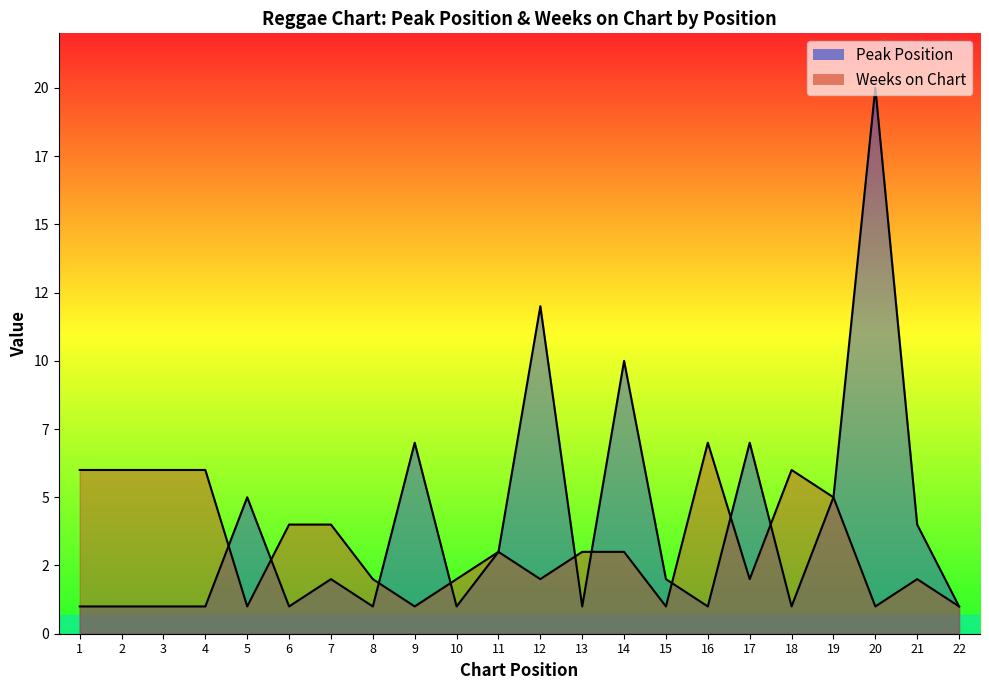

Rank the categories by Weeks on Chart value from highest to lowest.

16, 1, 2, 3, 4, 18, 19, 6, 7, 11, 13, 14, 8, 10, 12, 17, 21, 5, 9, 15, 20, 22